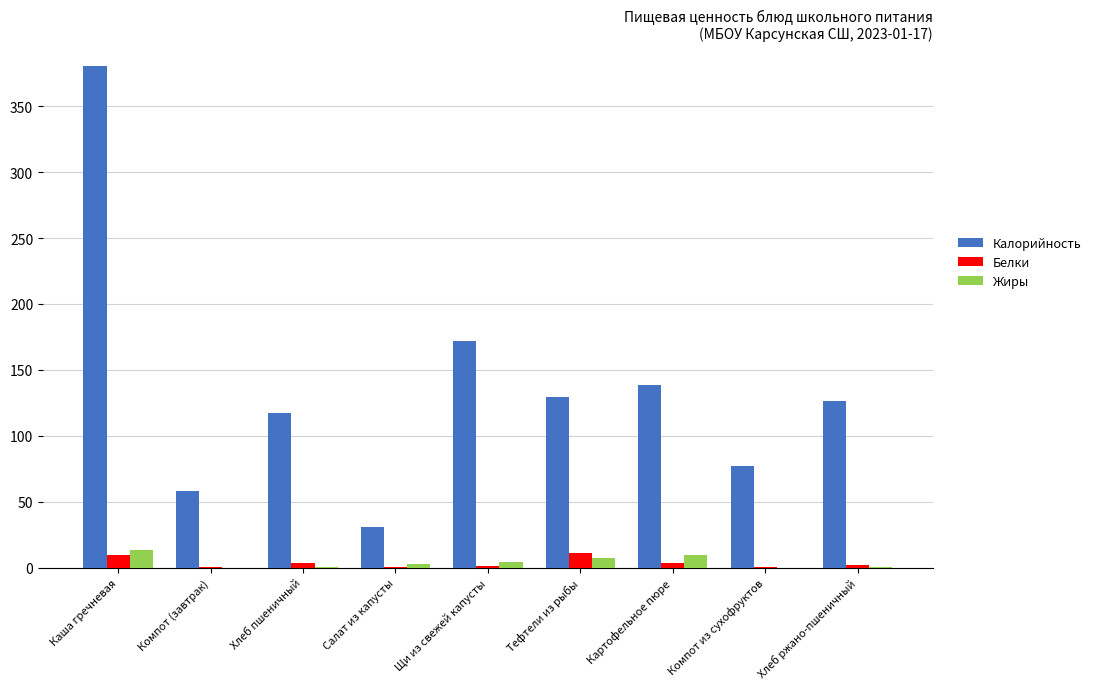

Count the number of categories in the chart.

9